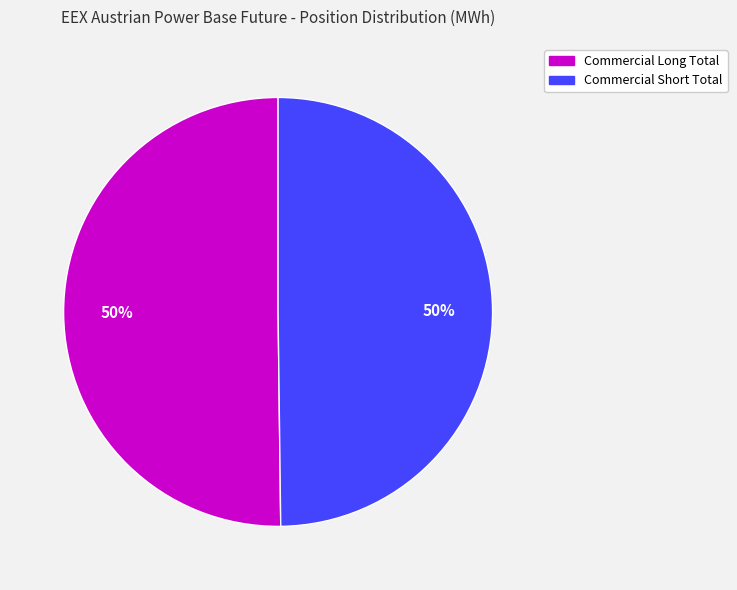

How many slices are in this pie chart?

2